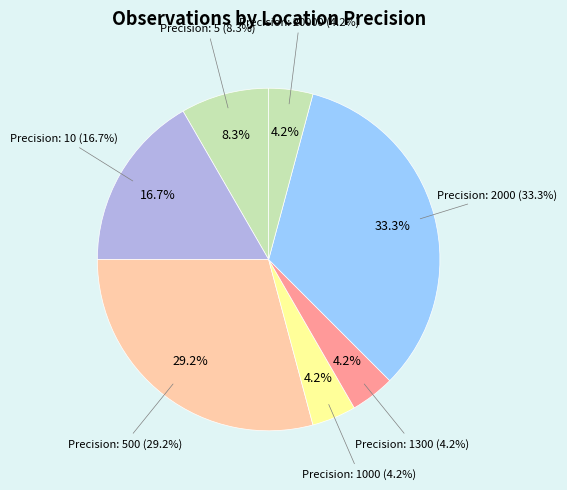

Is it true that 5-20000 other is 12% of the pie?

False